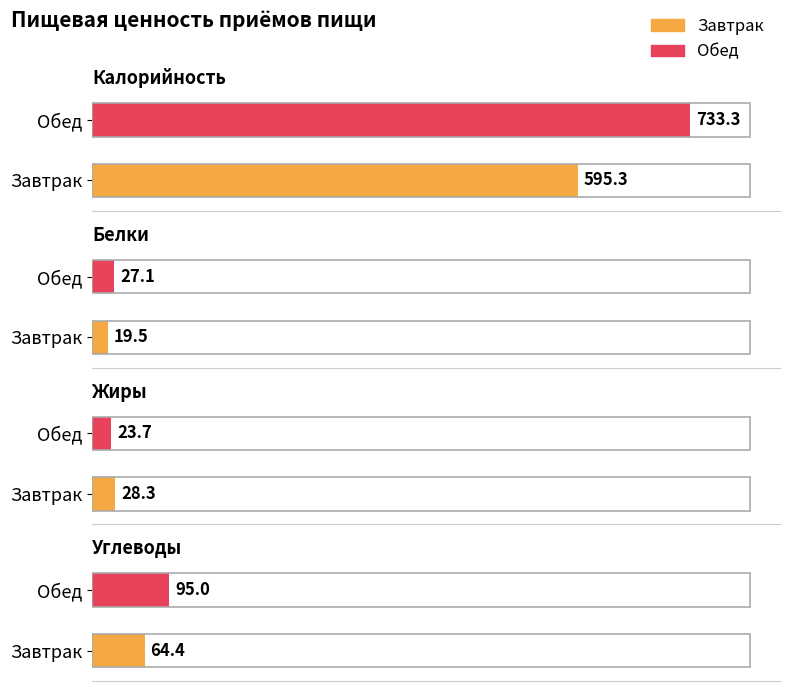

At how many categories does at least one series exceed 673?

1